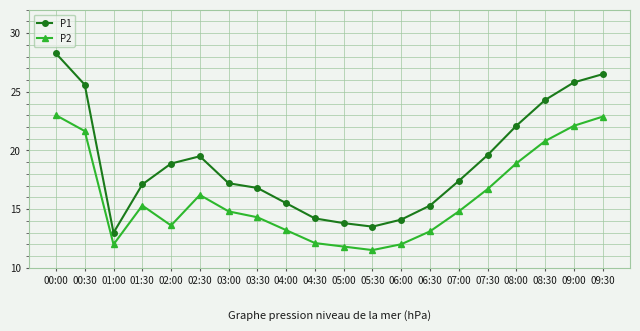

True or false: P2 has a value of 7.8 at 08:00.

False